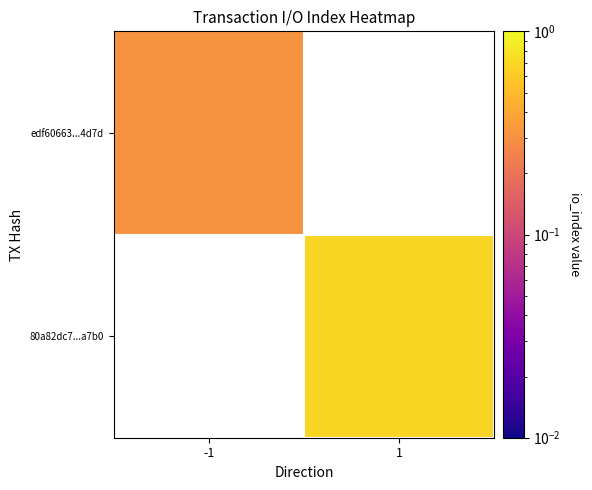

Between -1 and 1, which is larger?

1